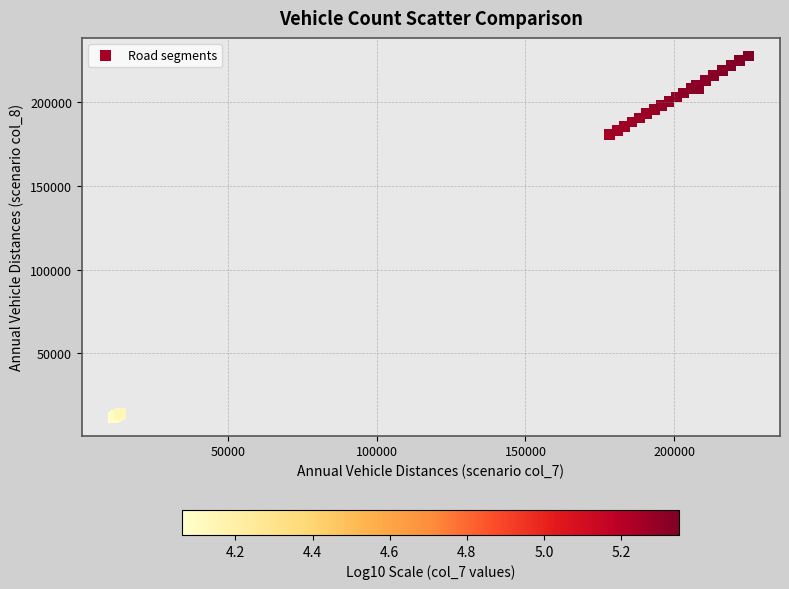

What Y value in the scatter plot is closest to 119742?

180828.4